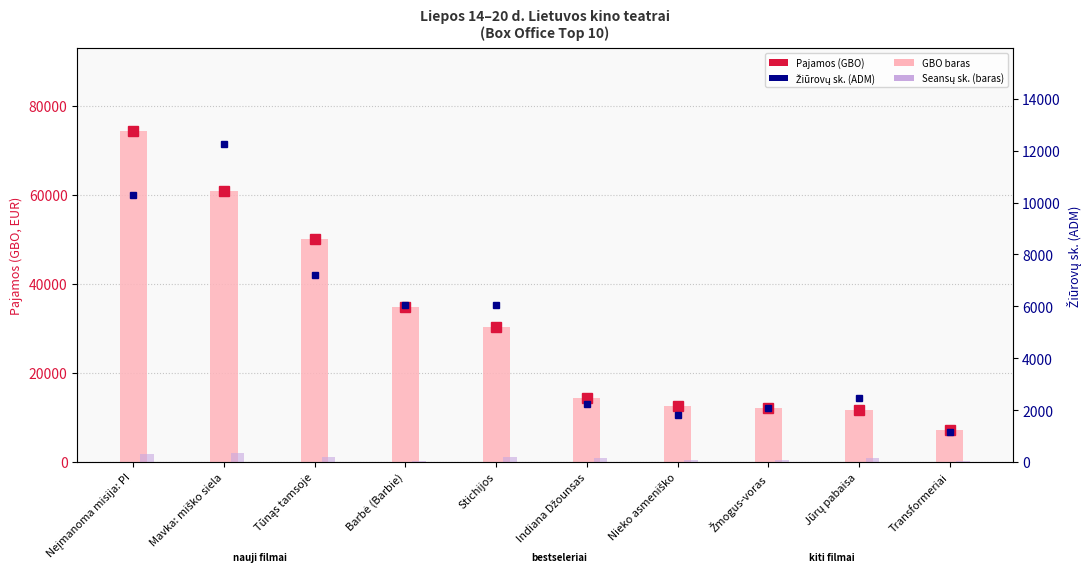

Rank the categories by Pajamos (GBO) value from lowest to highest.

Transformeriai, Jūrų pabaisa, Žmogus-voras, Nieko asmeniško, Indiana Džounsas, Stichijos, Barbė (Barbie), Tūnąs tamsoje, Mavka: miško siela, Neįmanoma misija: PI